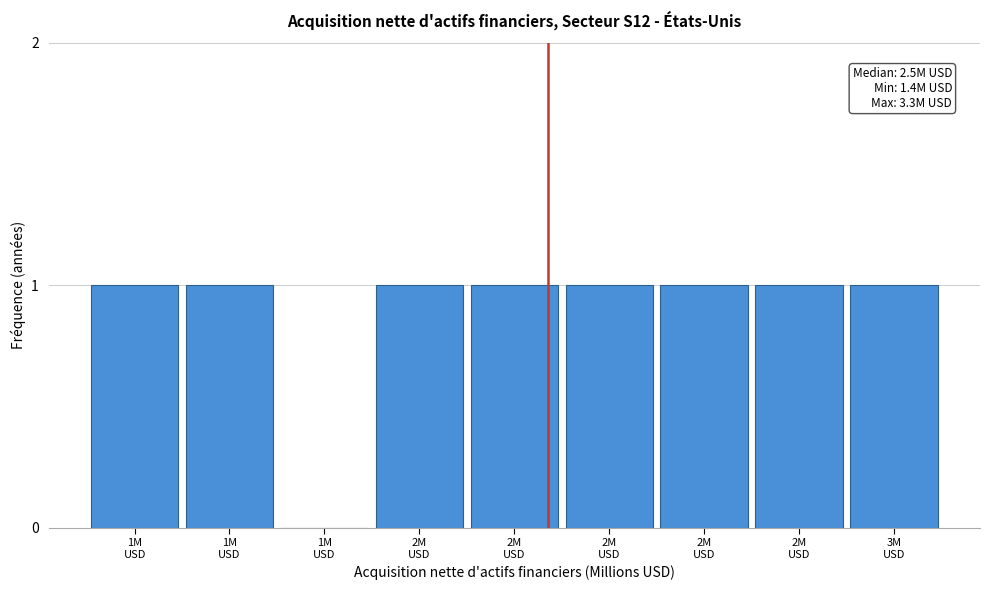

How many distinct data groups are displayed?

1